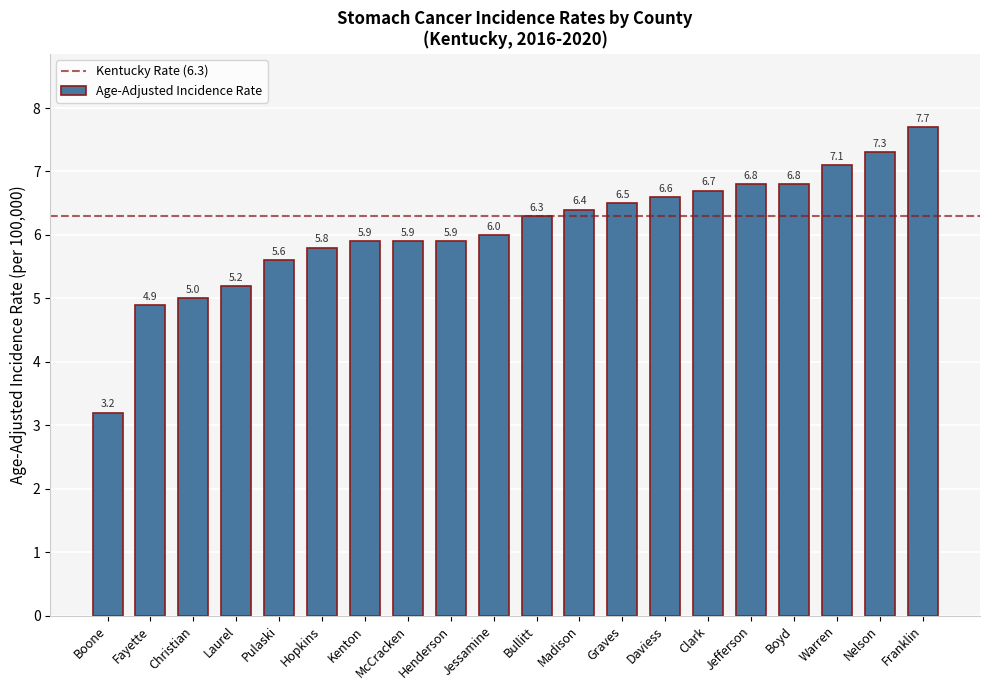

Is it true that the value at Jessamine is 1.5?

False